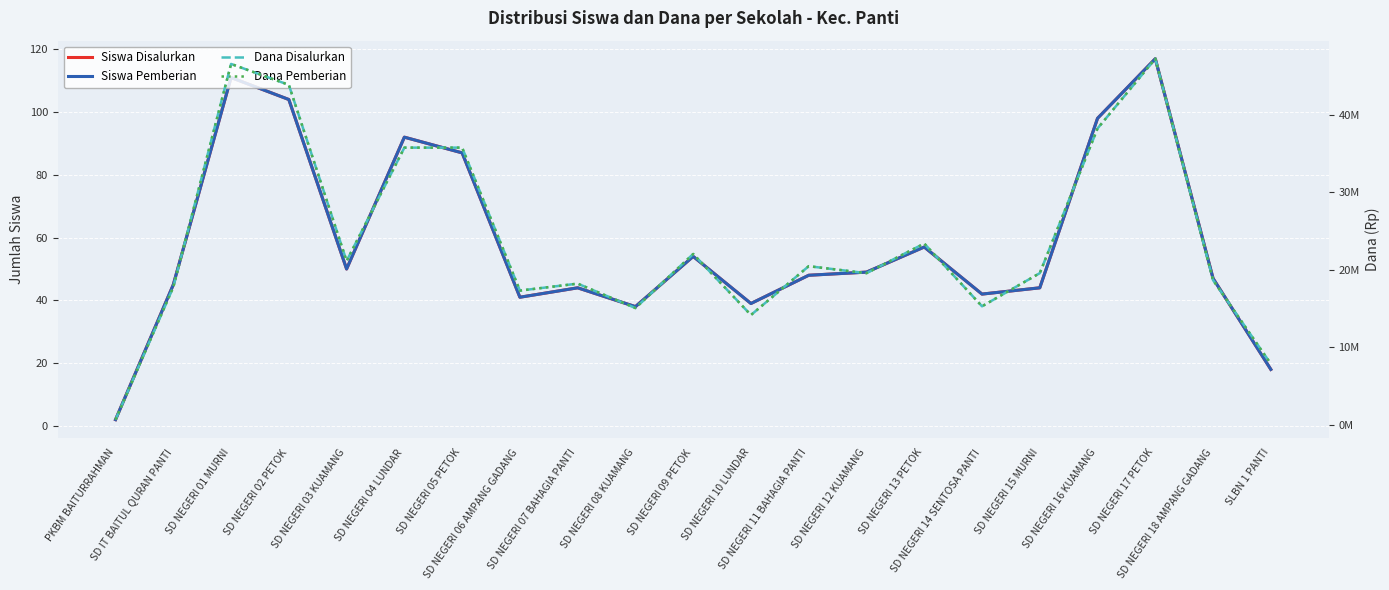

What is the label of the 5th point from the right?

SD NEGERI 15 MURNI